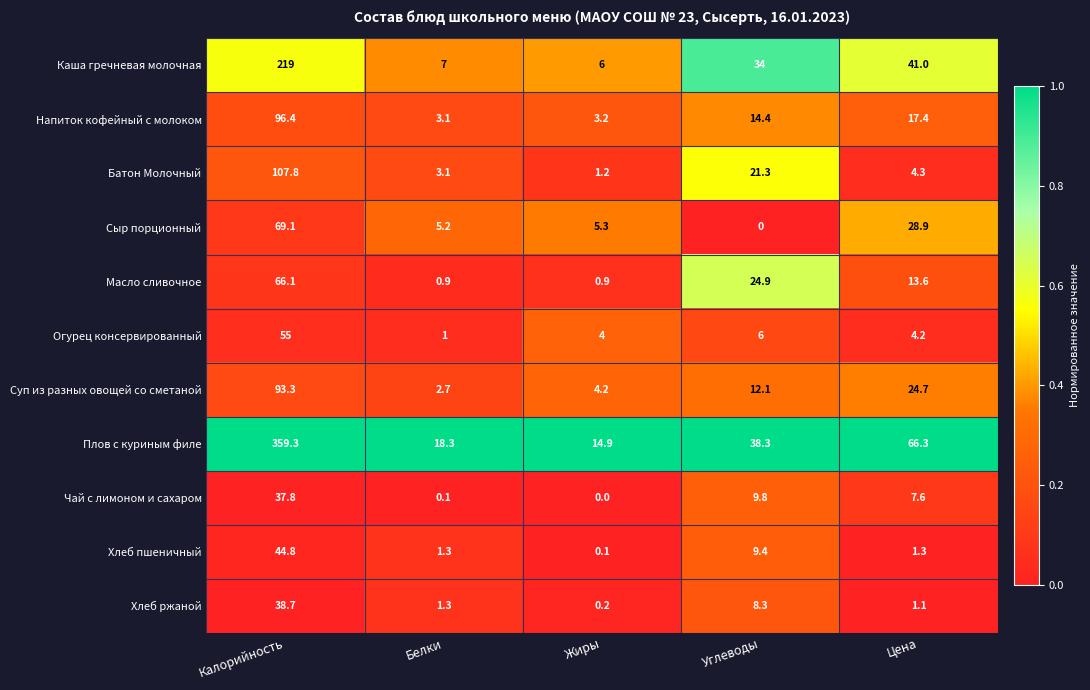

What is the sum of the Напиток кофейный с молоком values at Калорийность and Углеводы?

110.8